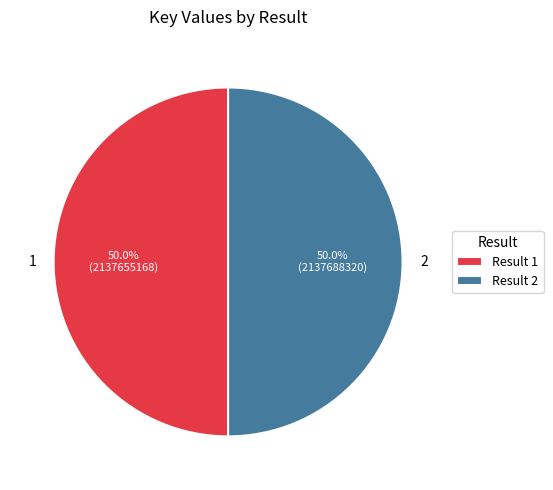

What is the total percentage of 1 and 2?

100.0%